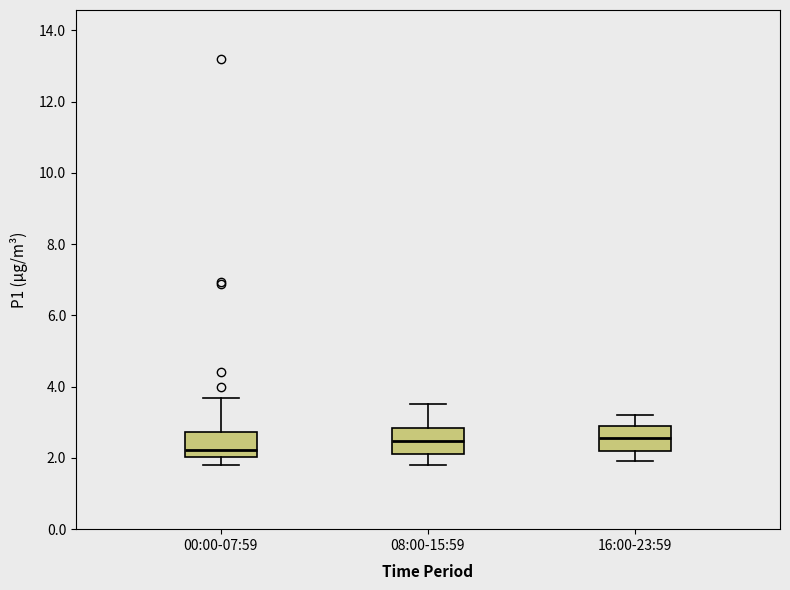

Reading left to right, read every box against the y-axis: the position of its median line, the range the box covers, and the ends of its whiskers. The values are not printed on the chart, so give them approximately, as read against the axis.

00:00-07:59: median 2.2, box 2.0 to 2.8, whiskers 1.8 to 3.6
08:00-15:59: median 2.4, box 2.2 to 2.8, whiskers 1.8 to 3.6
16:00-23:59: median 2.6, box 2.2 to 3.0, whiskers 2.0 to 3.2